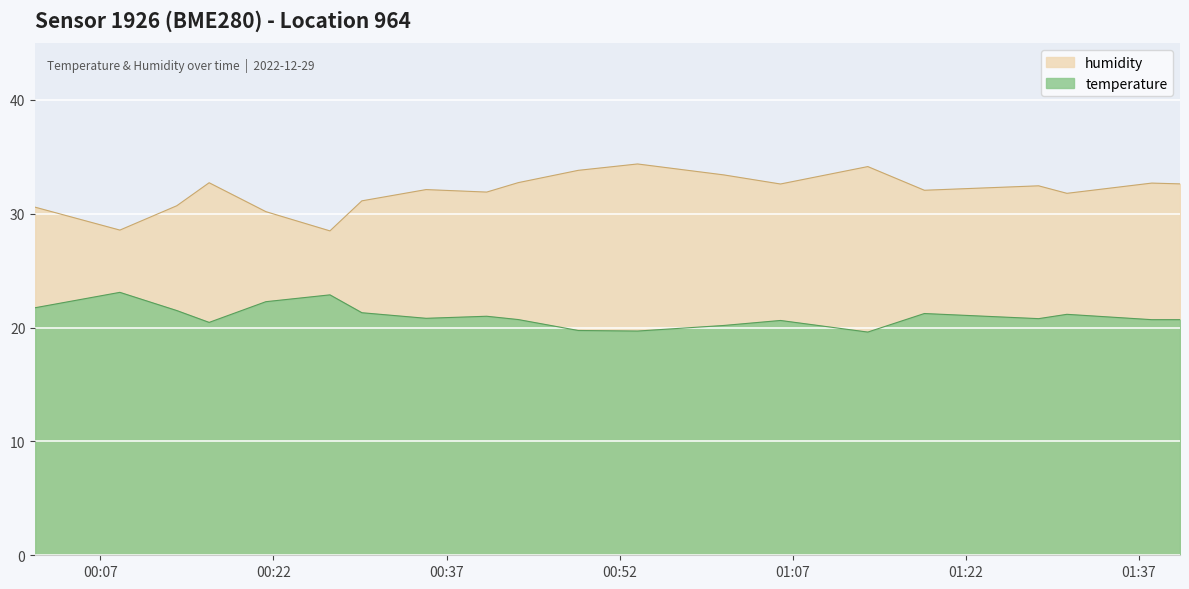

List the series in order of their peak value, highest first.

humidity, temperature